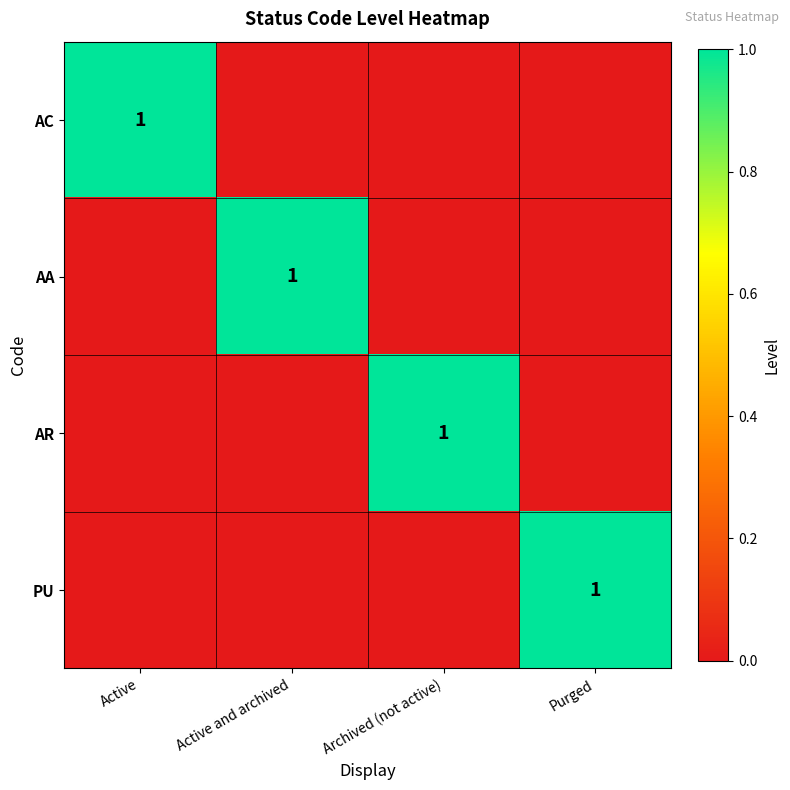

How many positive values does the AR series have?

1